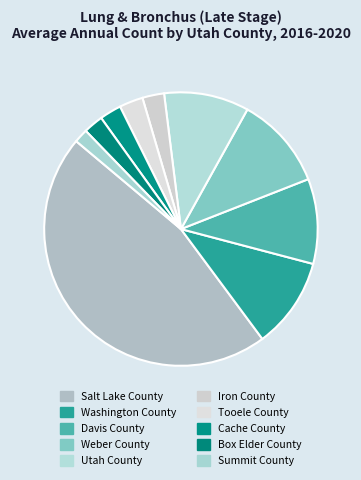

To the nearest percent, what is the average slice percentage?

10%